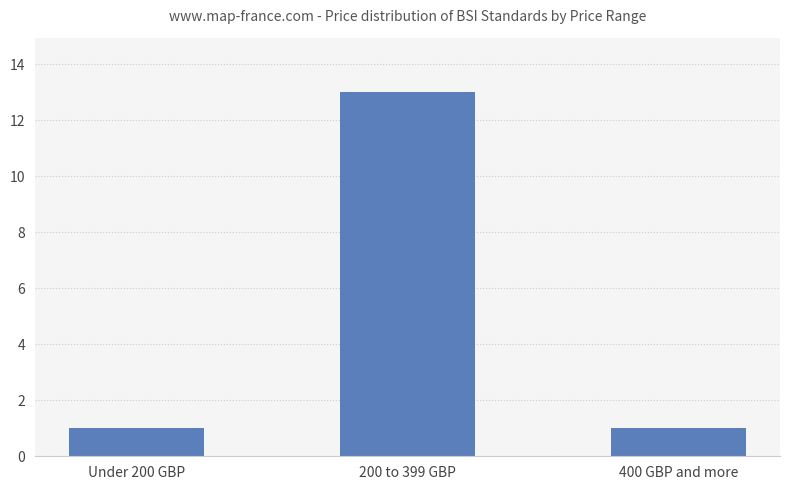

Which label corresponds to the largest value in the chart?

200 to 399 GBP